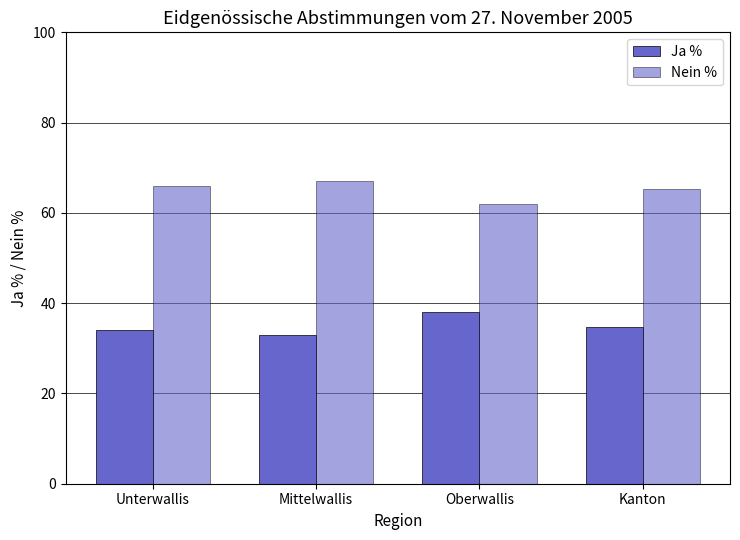

Which series has the widest spread of values?

Ja %